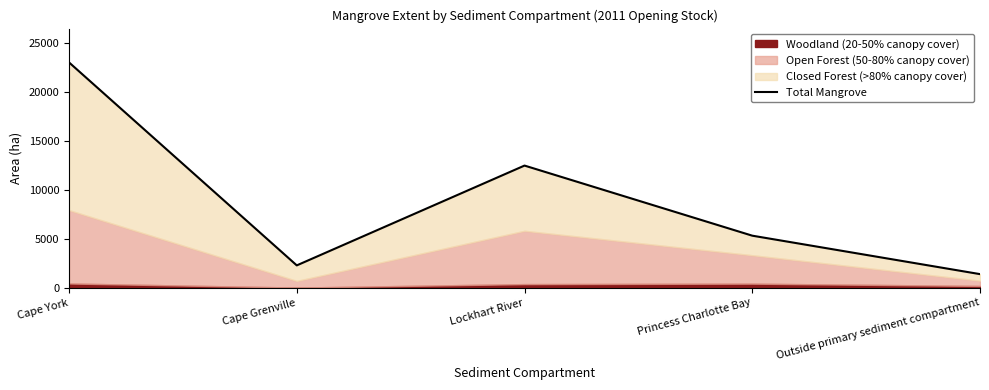

Where is the first local maximum?

Lockhart River